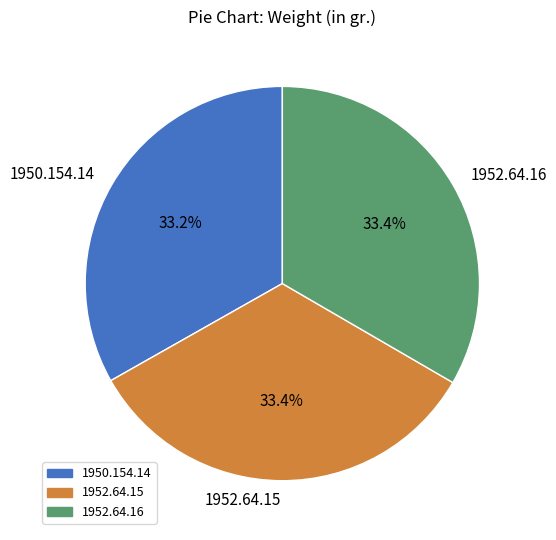

How many slices are in this pie chart?

3